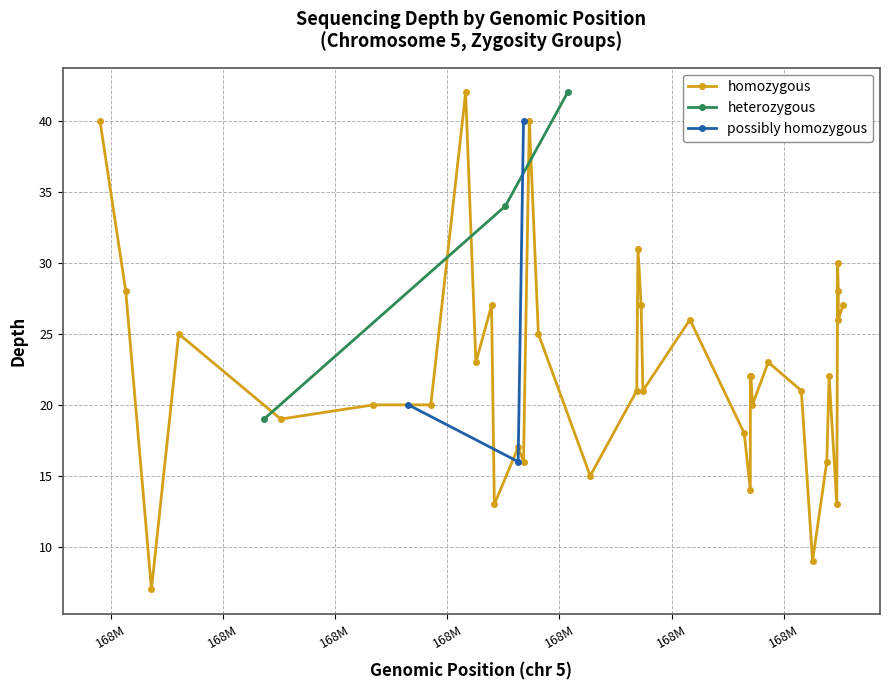

What is the value of the heterozygous point at the 2nd from the left?

34